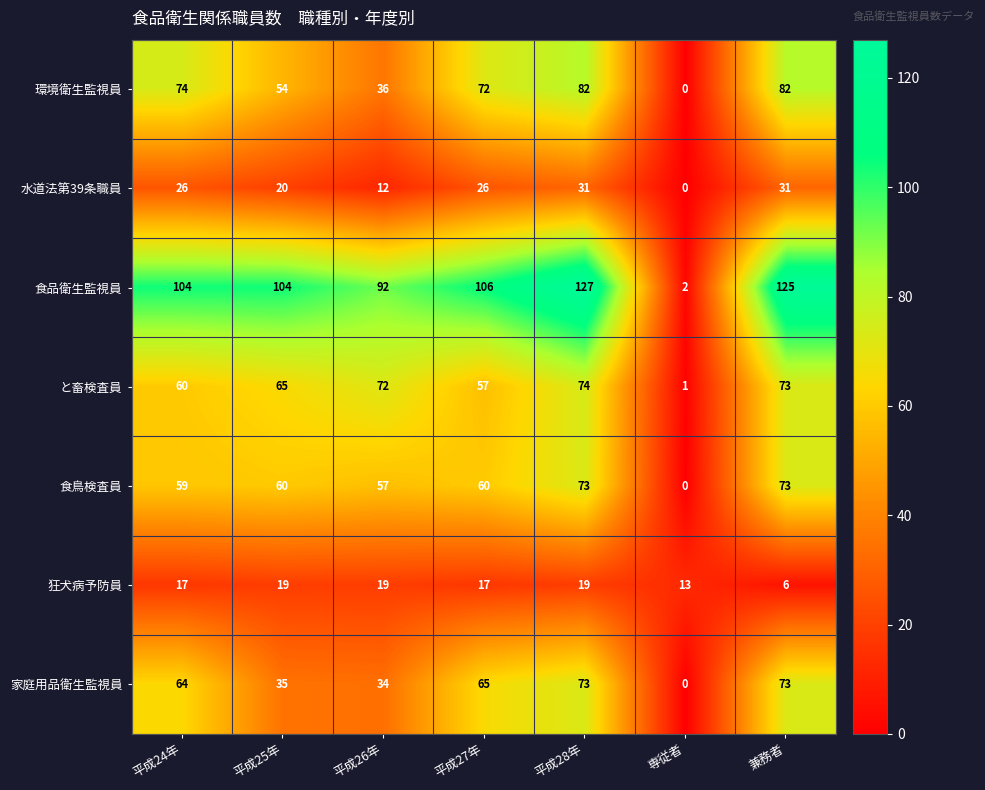

Rank the categories by と畜検査員 value from lowest to highest.

専従者, 平成27年, 平成24年, 平成25年, 平成26年, 兼務者, 平成28年